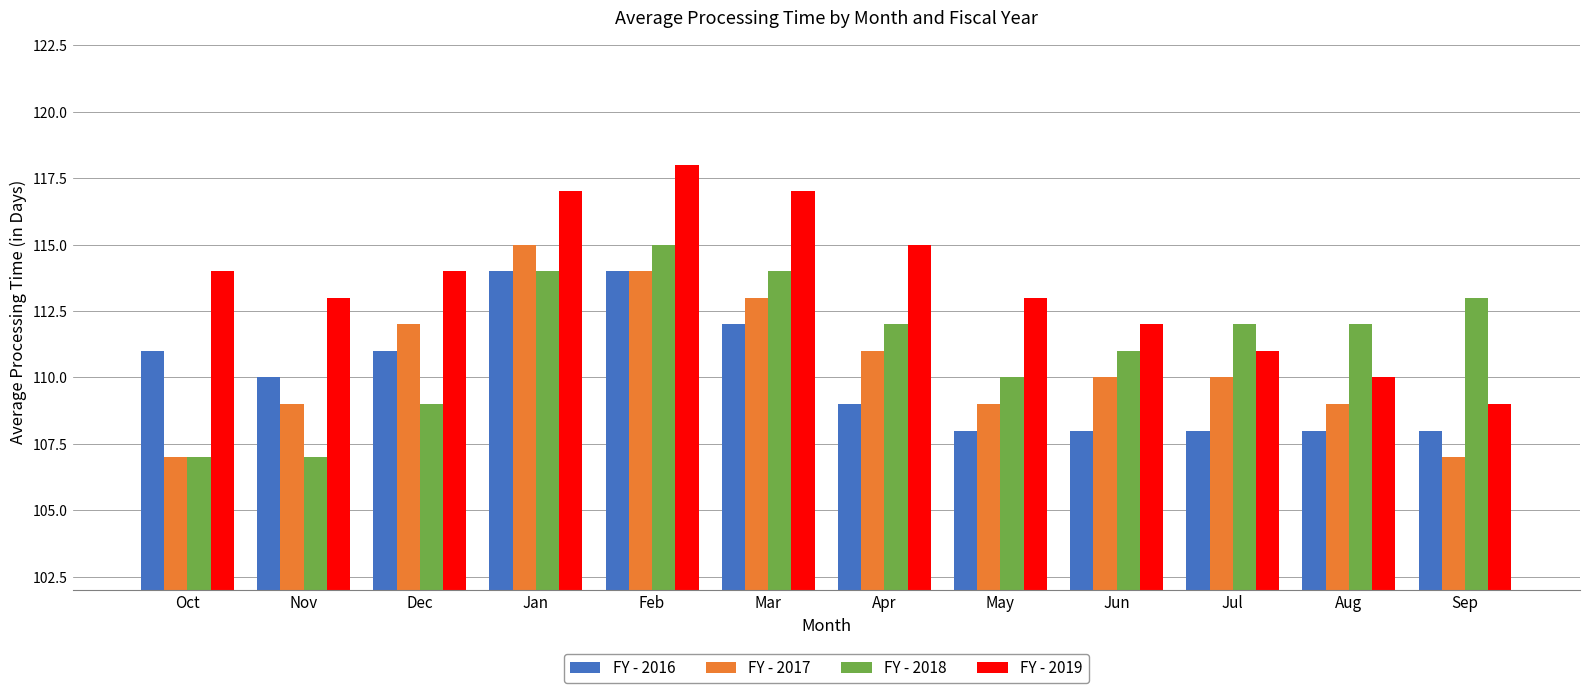

Are the bars grouped side by side (vs. stacked)?

Yes